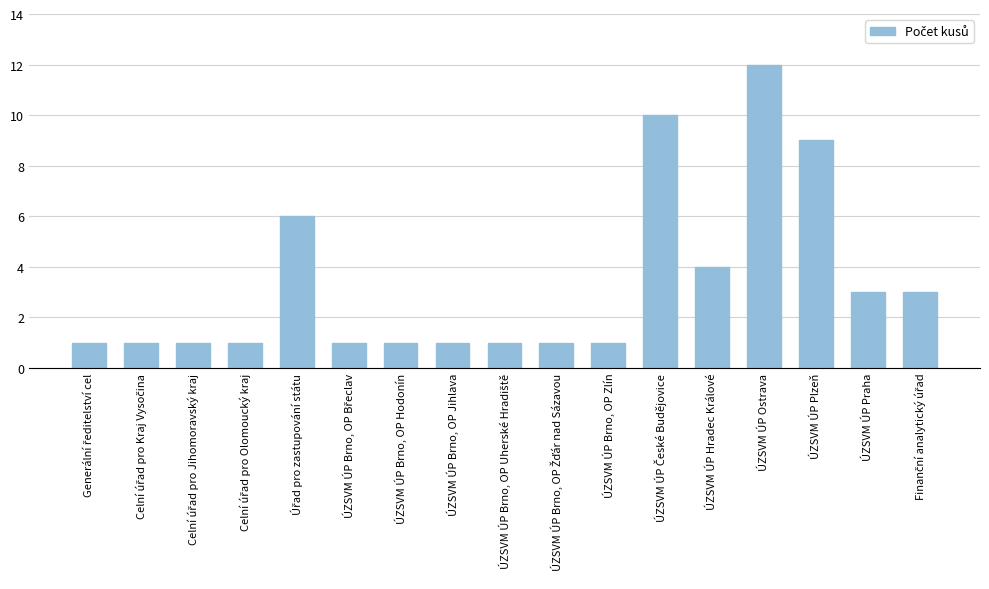

The value at ÚZSVM ÚP Praha is 3. True or false?

True